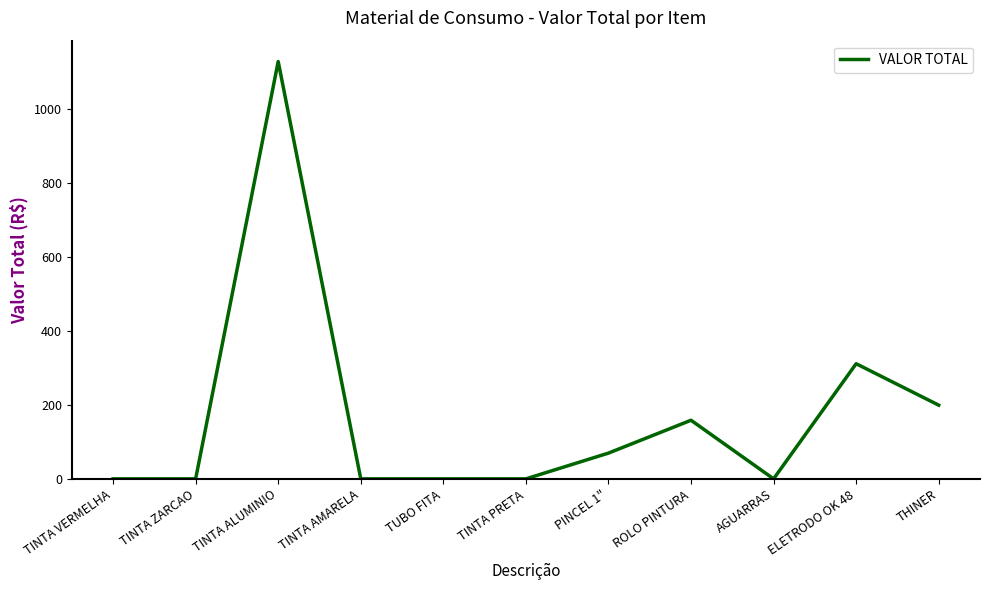

Count the number of values greater than 0.

5